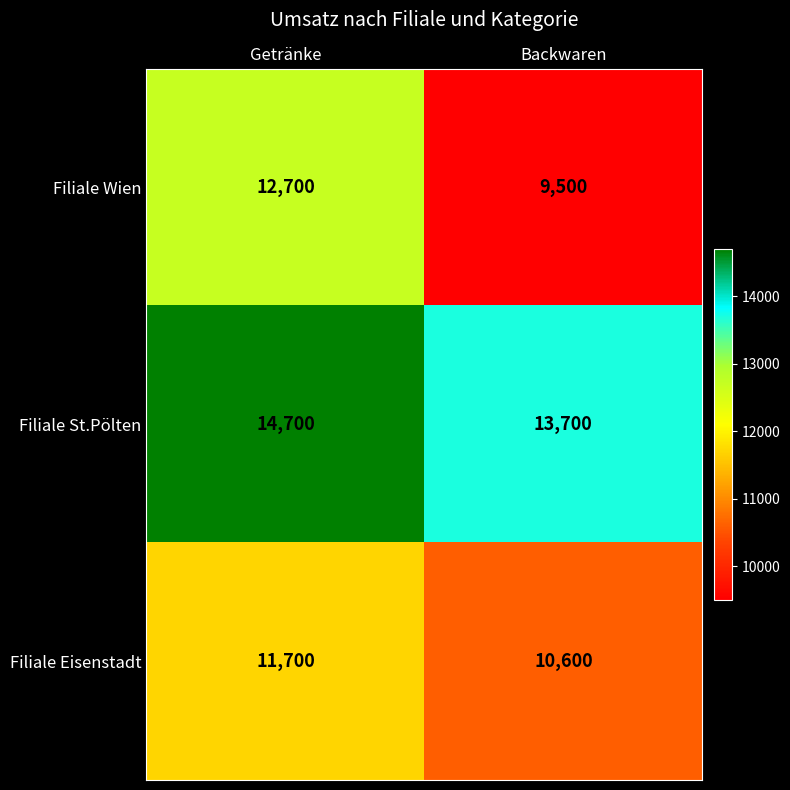

True or false: Filiale Eisenstadt has a value of 14823 at Backwaren.

False